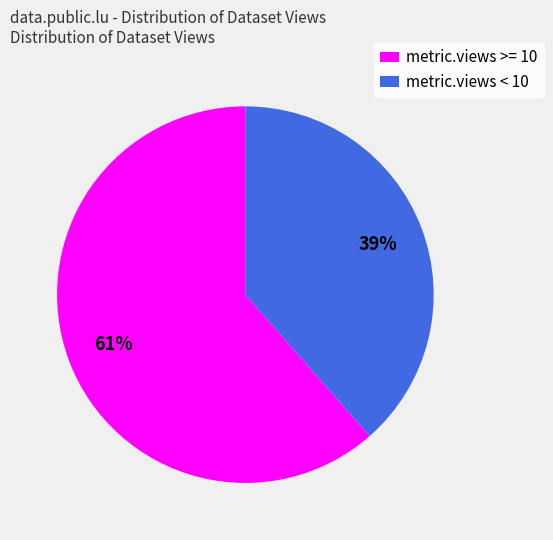

Which slice is the largest?

metric.views >= 10